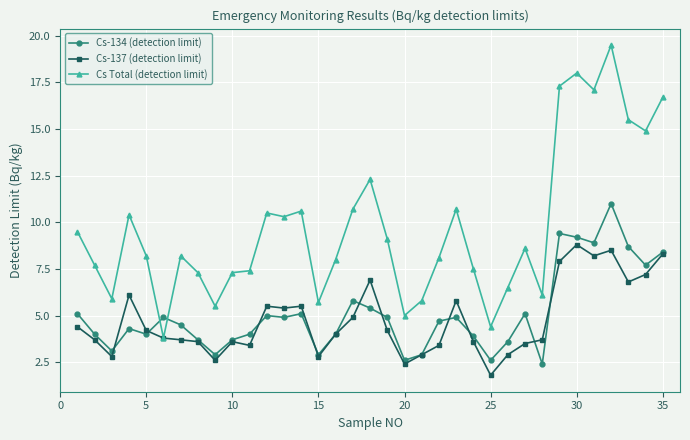

What is the minimum value shown in the chart?

1.8